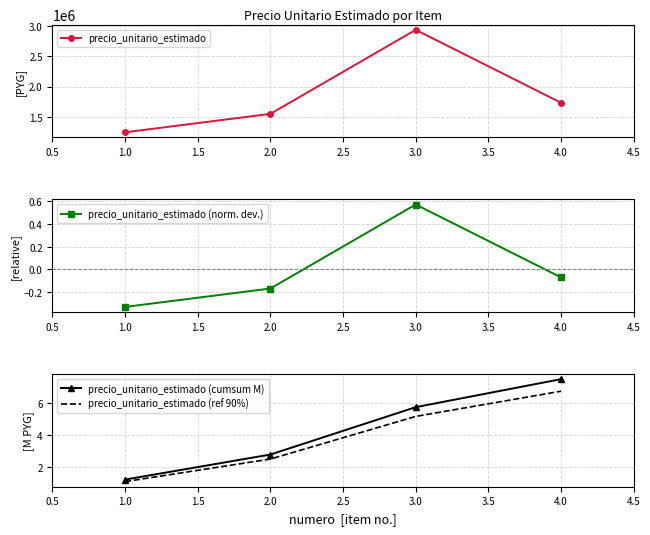

What are all the series names shown in the legend?

precio_unitario_estimado, precio_unitario_estimado (norm. dev.), precio_unitario_estimado (cumsum M), precio_unitario_estimado (ref 90%)